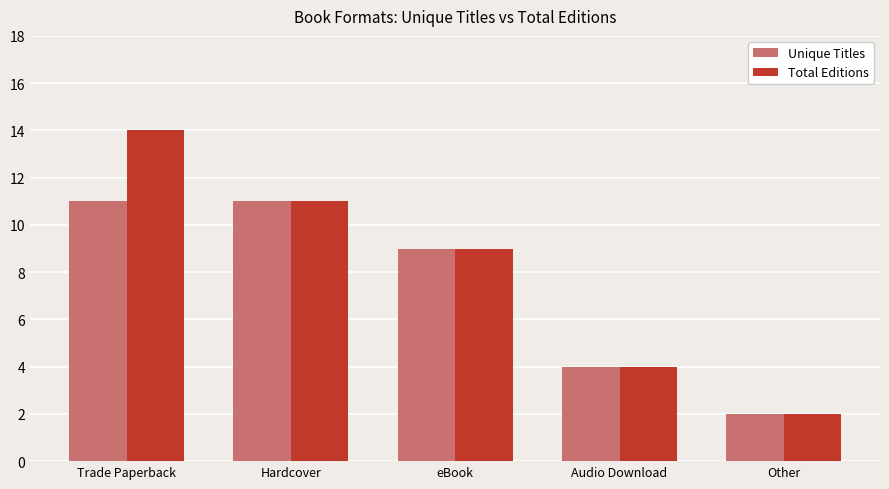

How many values in the Unique Titles series are below 9?

2